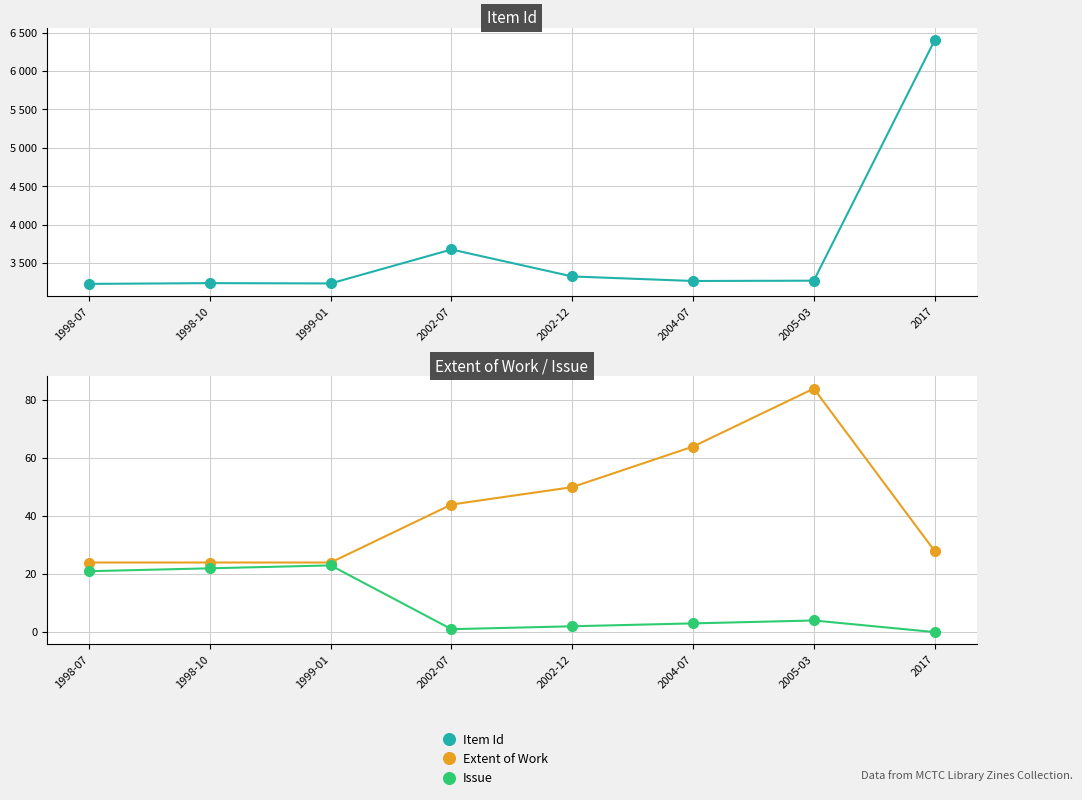

True or false: Item Id and Extent of Work cross at least once.

False